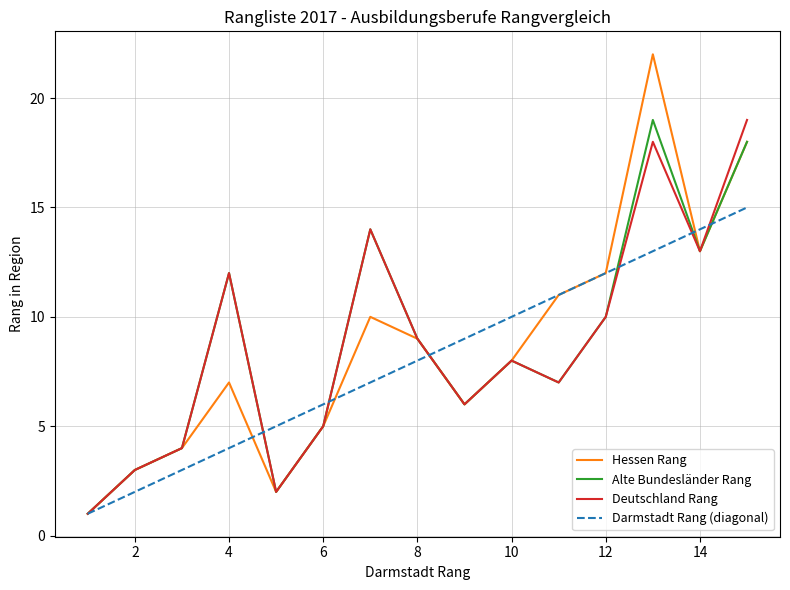

What is the highest value of the Hessen Rang series?

22